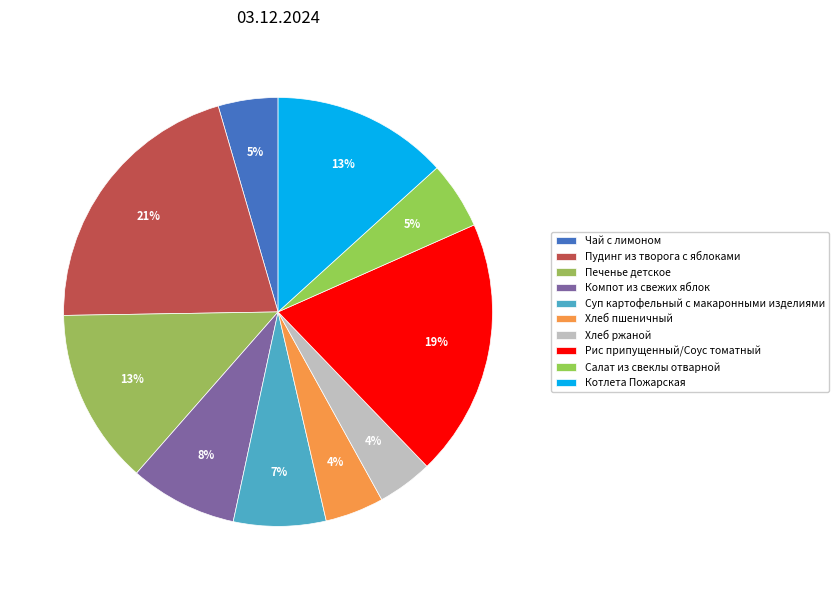

What is the ratio of the value at Печенье детское to the value at Суп картофельный с макаронными изделиями?

1.9